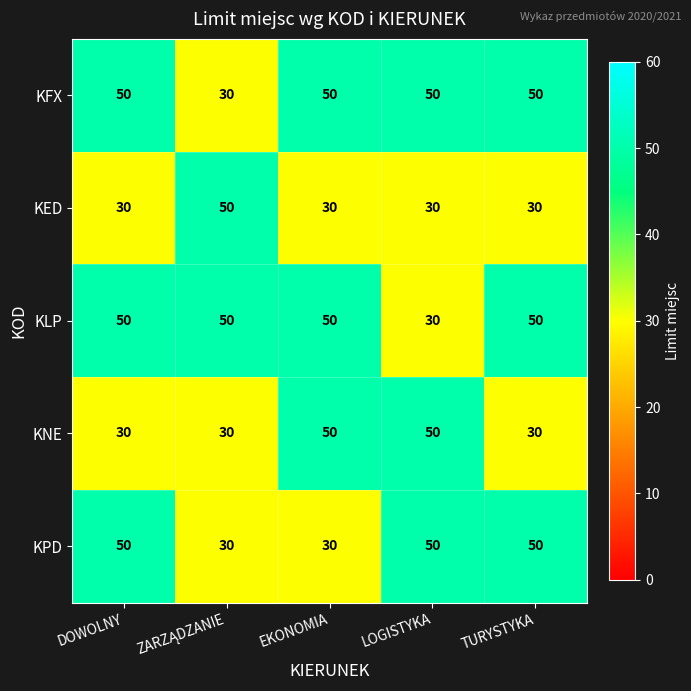

What is the total value across all series at LOGISTYKA?

210